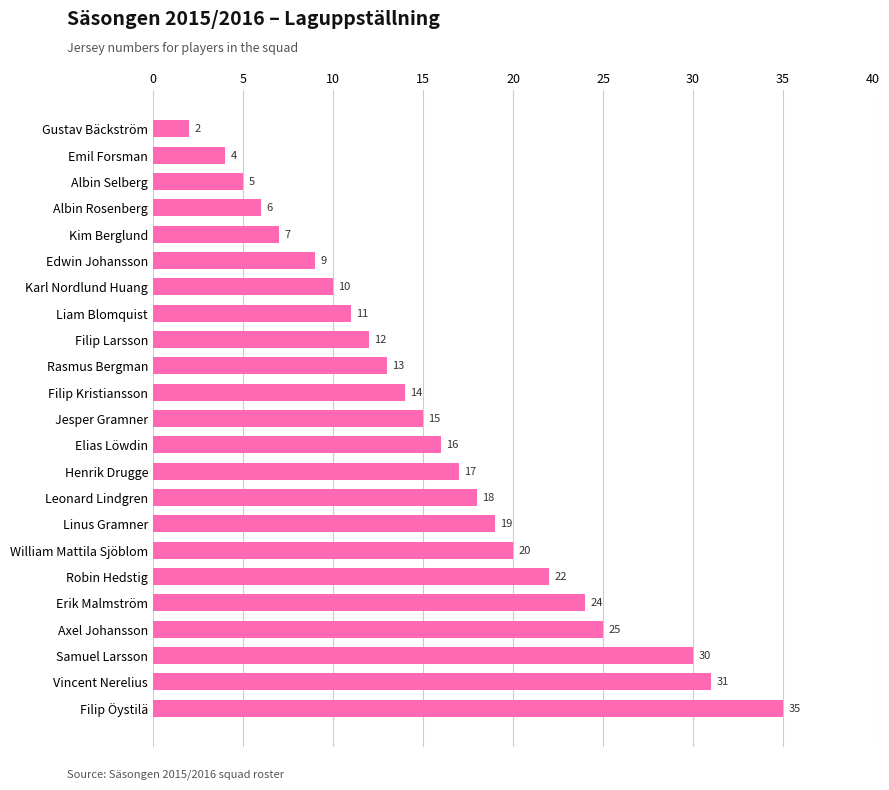

Rank the categories by value from lowest to highest.

Gustav Bäckström, Emil Forsman, Albin Selberg, Albin Rosenberg, Kim Berglund, Edwin Johansson, Karl Nordlund Huang, Liam Blomquist, Filip Larsson, Rasmus Bergman, Filip Kristiansson, Jesper Gramner, Elias Löwdin, Henrik Drugge, Leonard Lindgren, Linus Gramner, William Mattila Sjöblom, Robin Hedstig, Erik Malmström, Axel Johansson, Samuel Larsson, Vincent Nerelius, Filip Öystilä